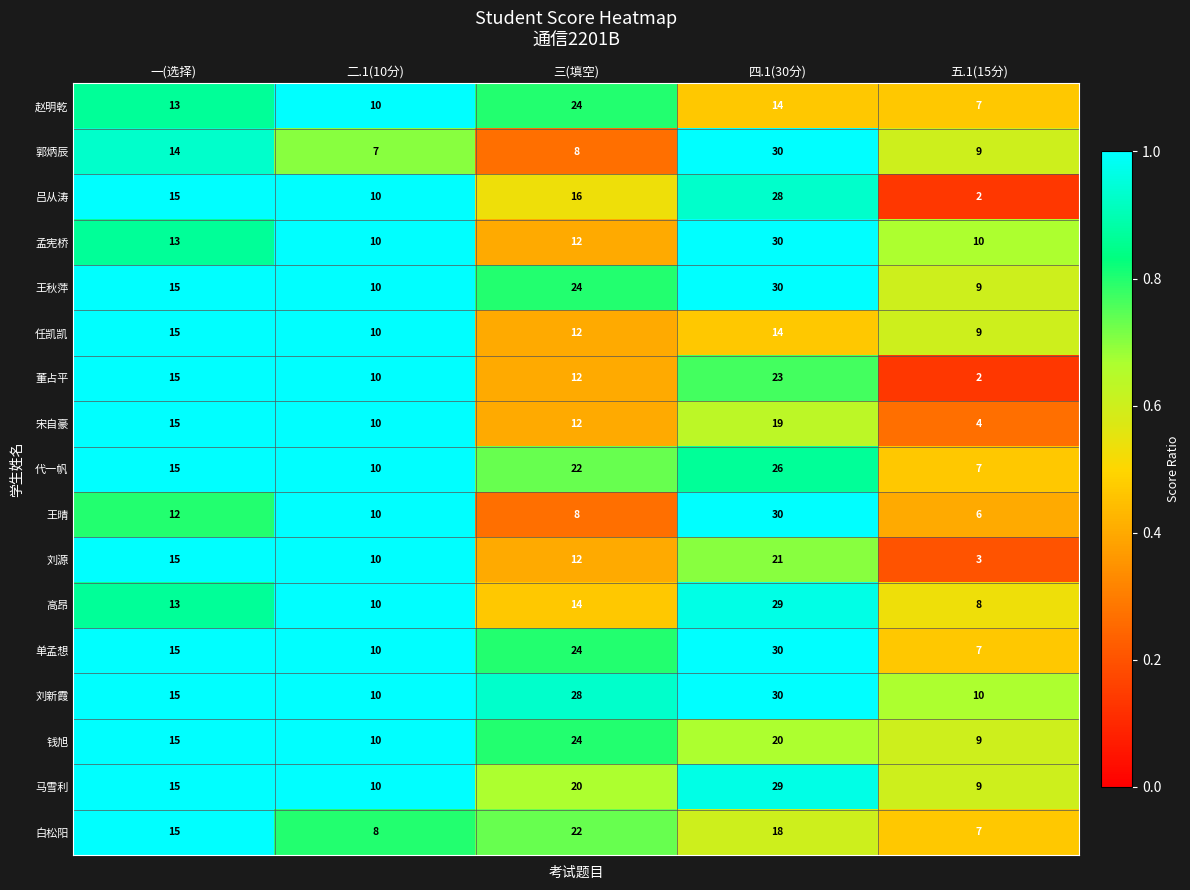

The value of 代一帆 at 五.1(15分) is 7. True or false?

True